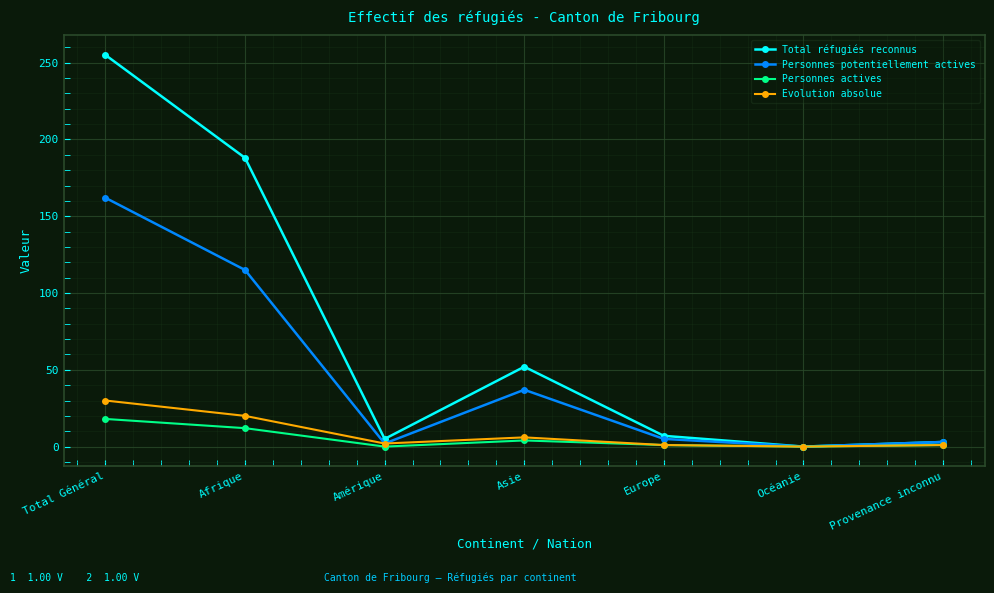

At Total Général, list the series in order from largest to smallest.

Total réfugiés reconnus, Personnes potentiellement actives, Evolution absolue, Personnes actives